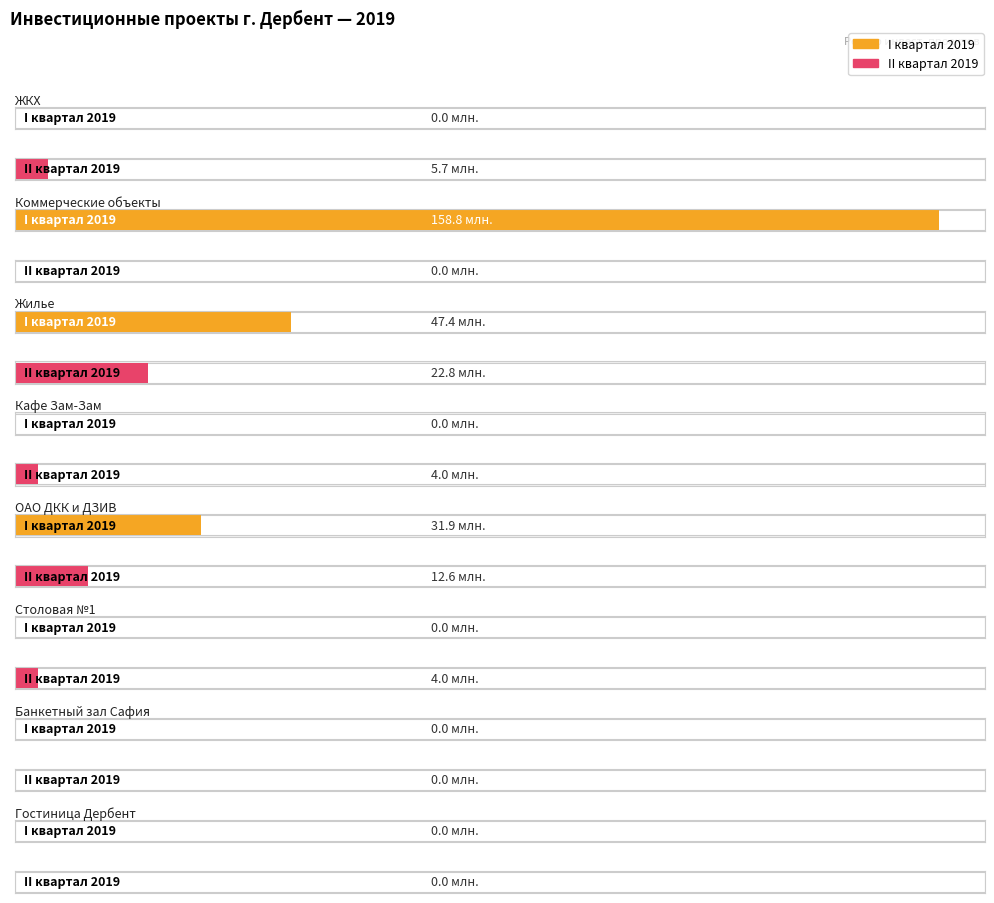

Which label corresponds to the largest value in the chart?

Коммерческие объекты